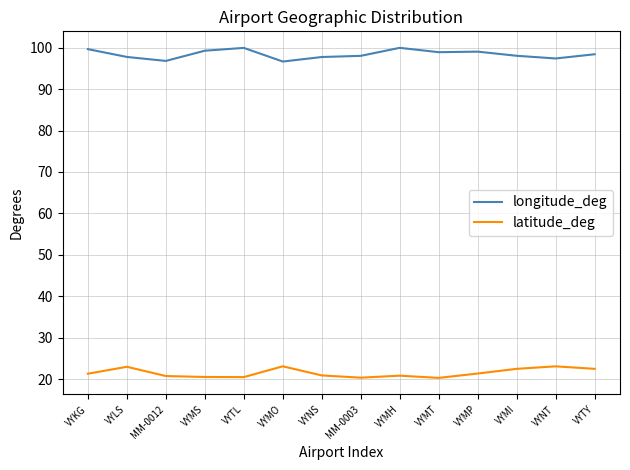

How many lines are shown in the chart?

2